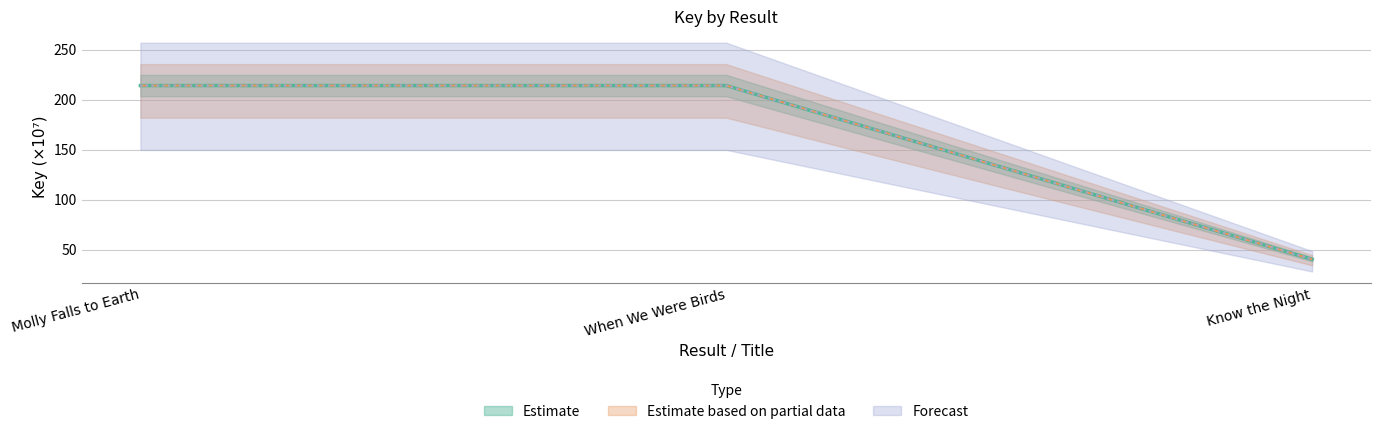

Is it true that Estimate based on partial data equals 214.2 at Molly Falls to Earth?

True